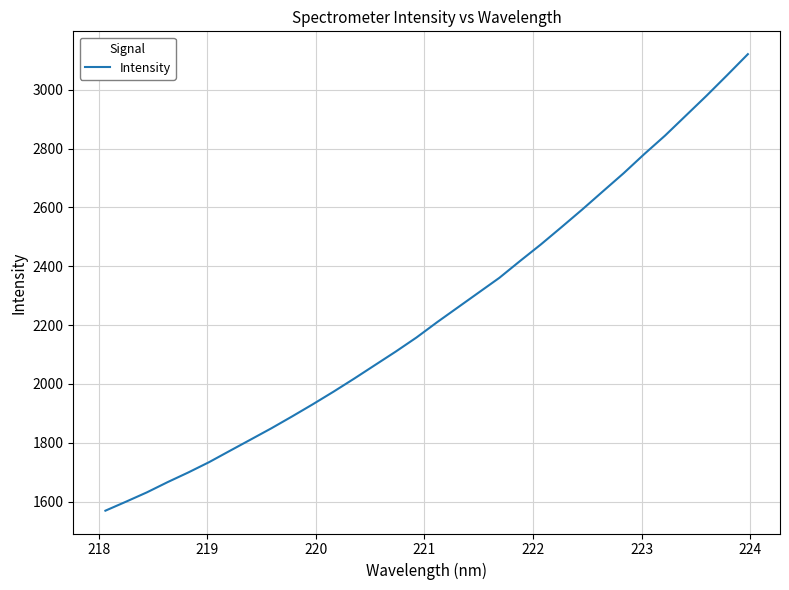

Reading left to right, list all the values displayed in this chart.

1569.4	1600.1	1631.6	1666.4	1699.4	1734.3	1772.8	1810.9	1849.3	1889.6	1931.0	1973.9	2018.4	2064.3	2110.0	2157.9	2210.1	2260.3	2310.5	2360.7	2417.9	2473.9	2532.9	2592.8	2654.7	2716.2	2781.4	2844.0	2911.7	2979.3	3049.4	3120.7